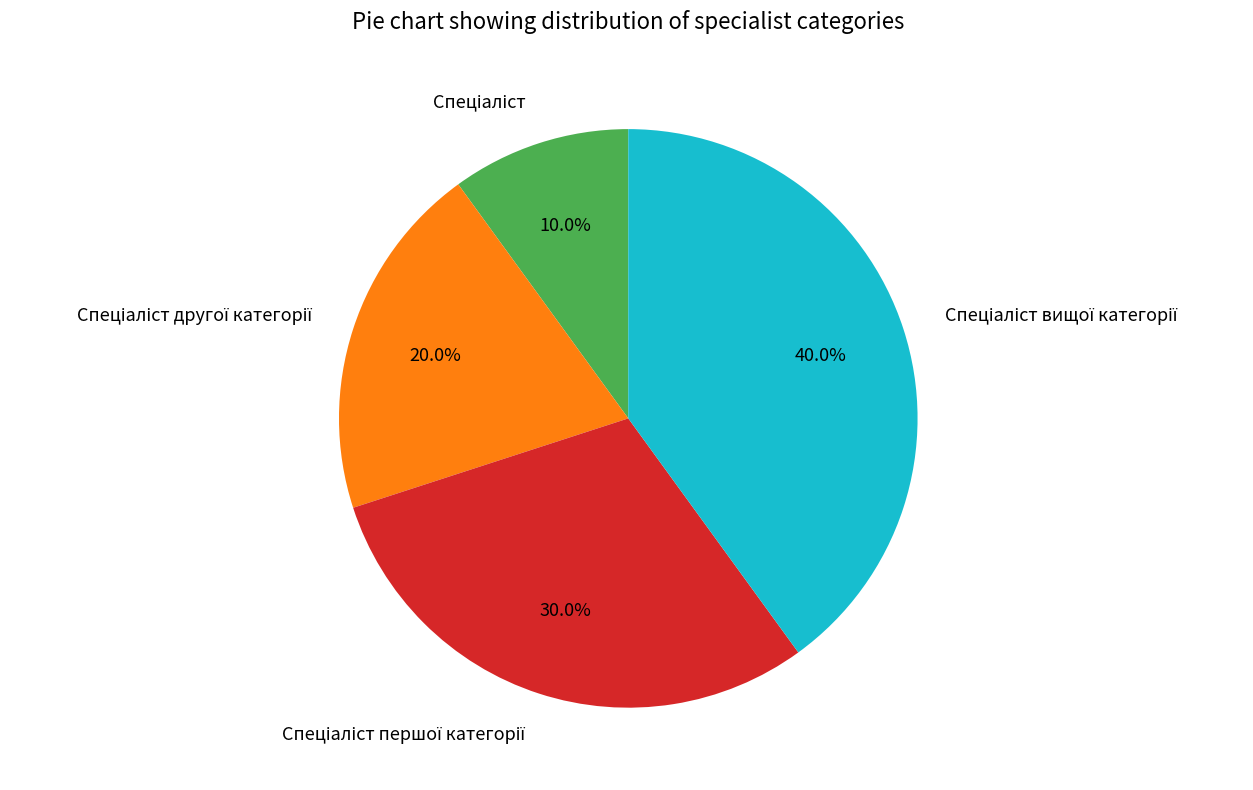

How many slices are in this pie chart?

4